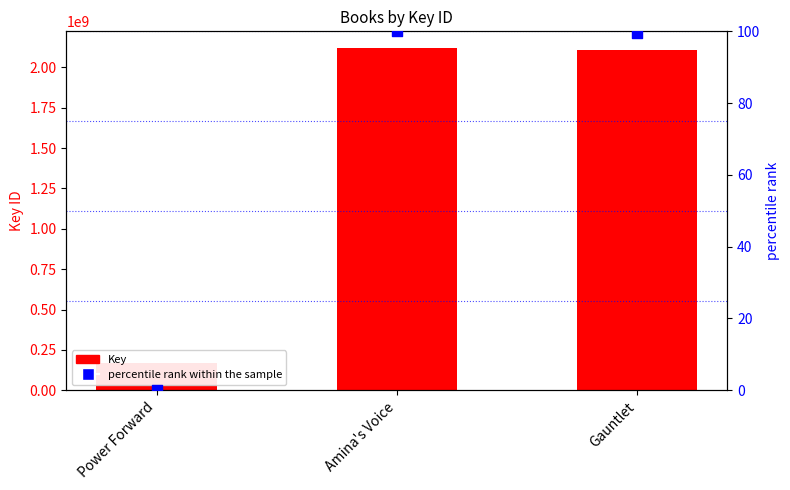

Which series has the widest spread of Y values?

Key